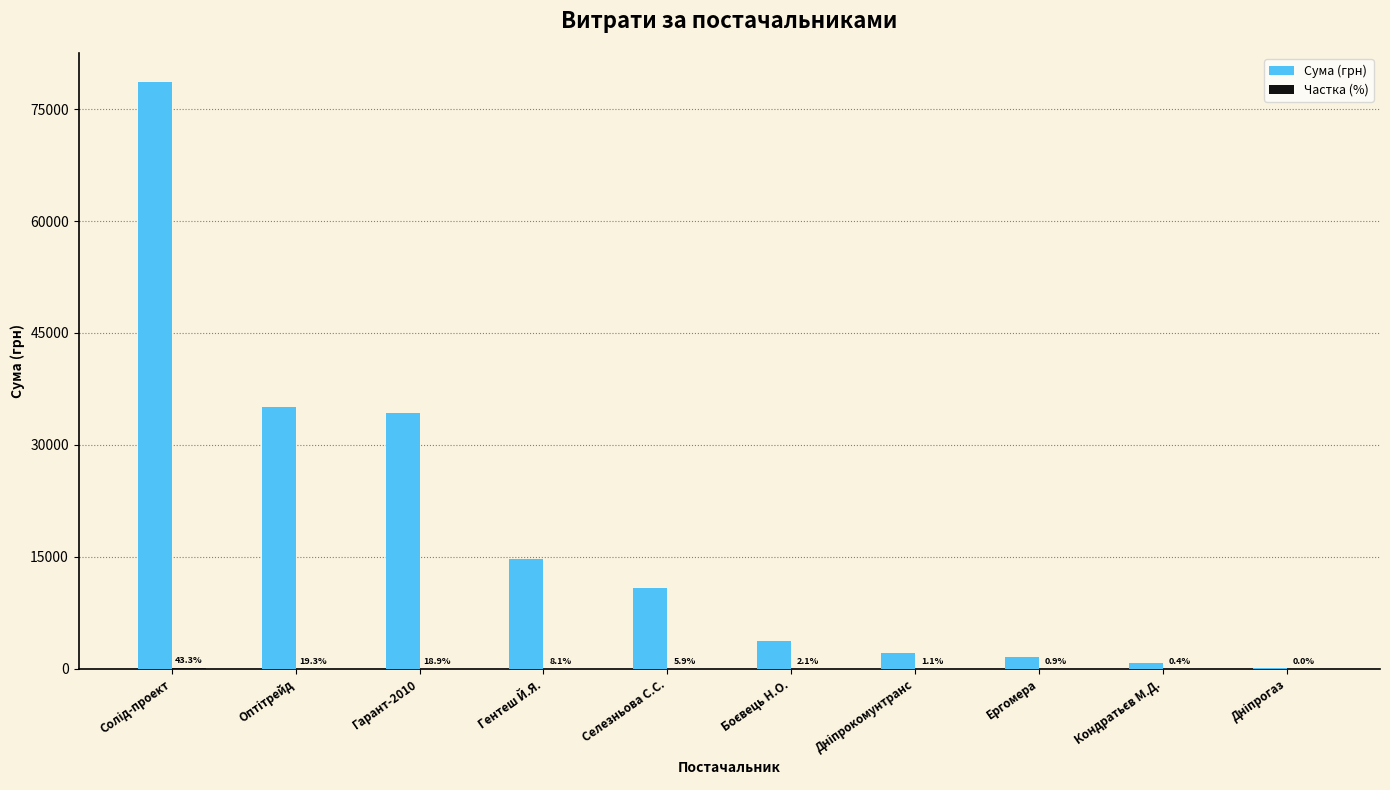

What is the total value across all series at Гентеш Й.Я.?

14761.1